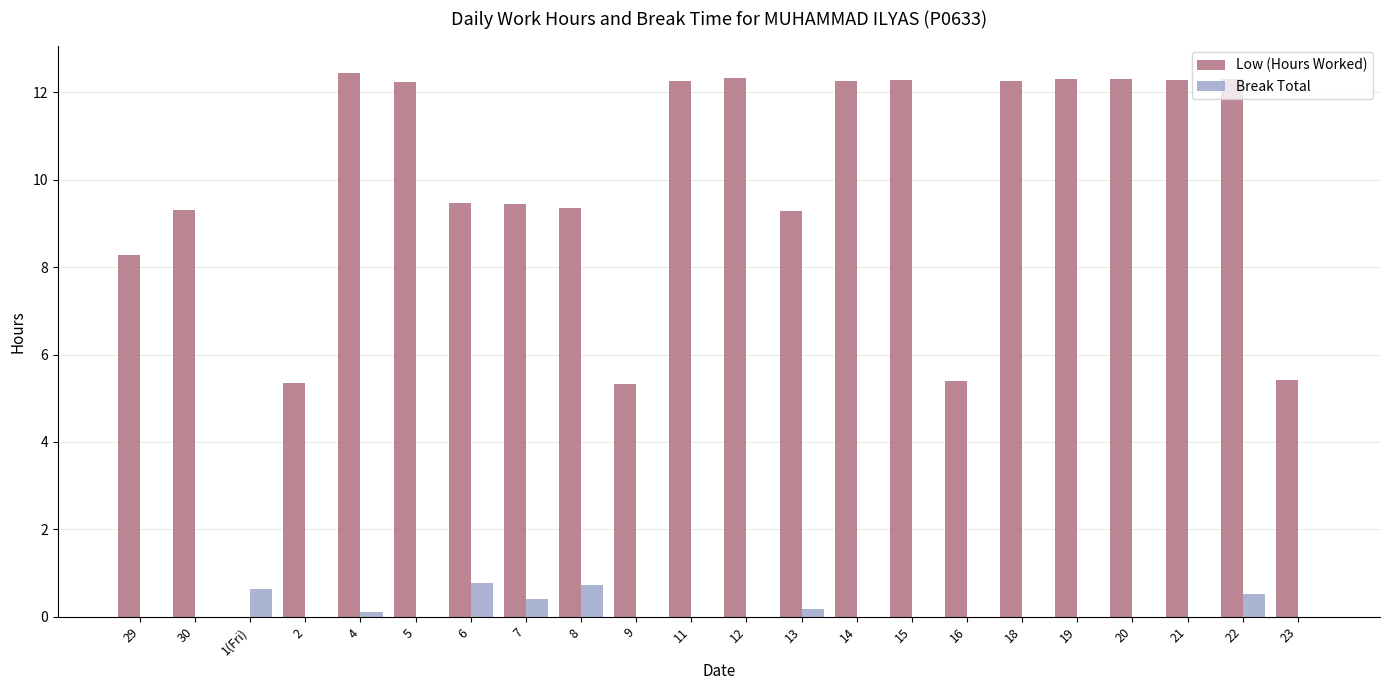

What is the spread (max minus min) of values at 1(Fri)?

0.6